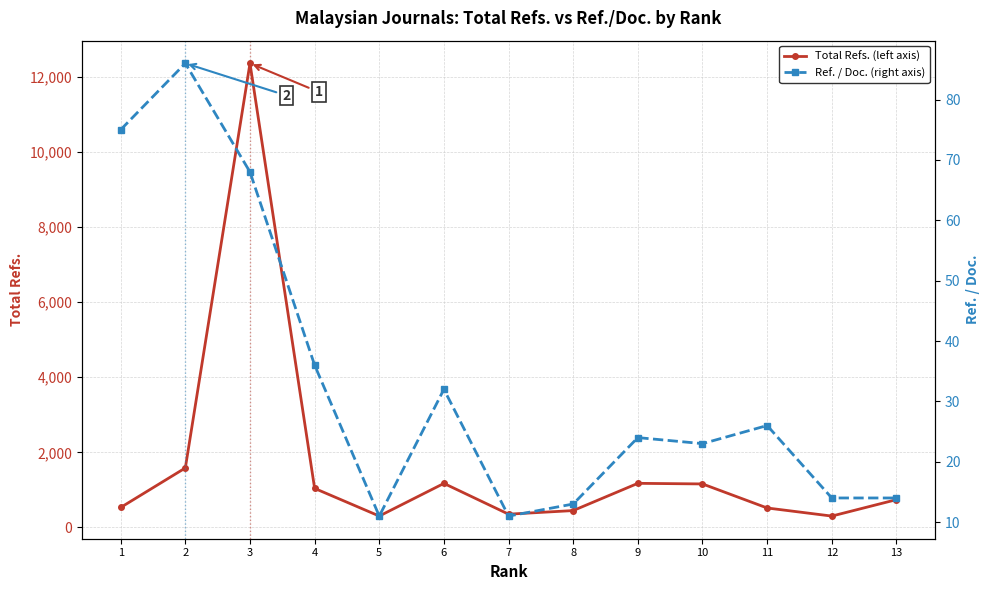

What is the difference between the second highest and minimum values in the Total Refs. (left axis) series?

1283